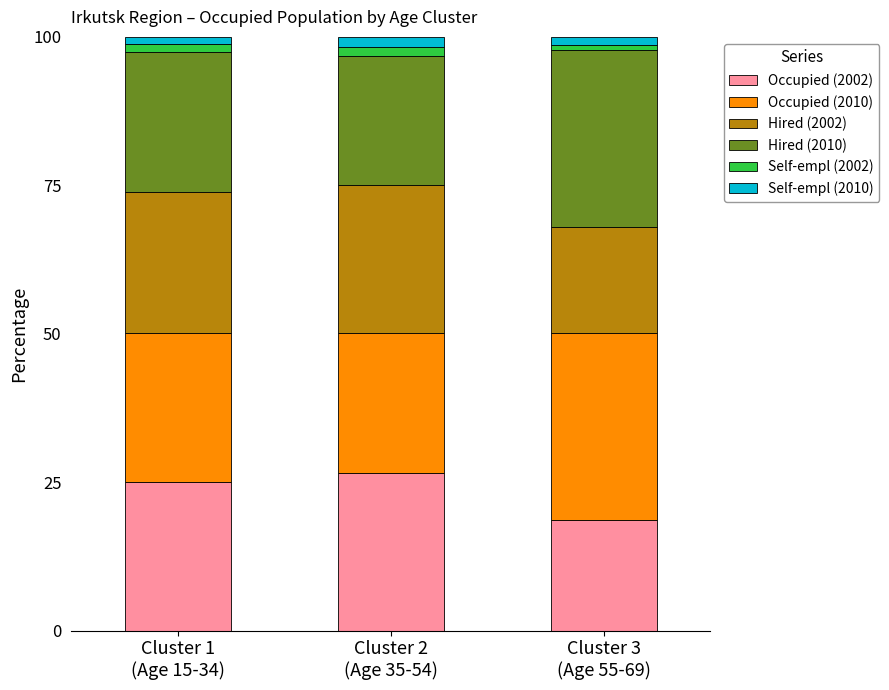

What is the minimum value for Occupied (2002)?

18.6